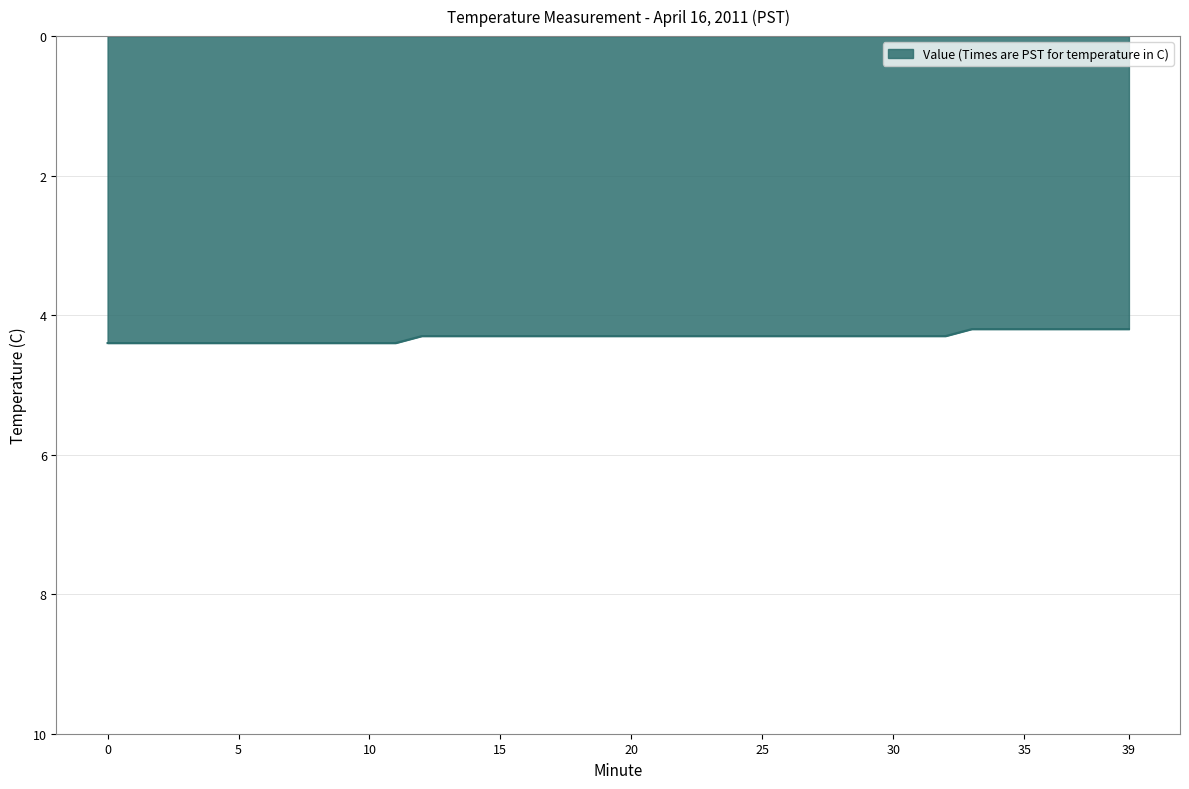

What is the smallest value displayed?

4.2